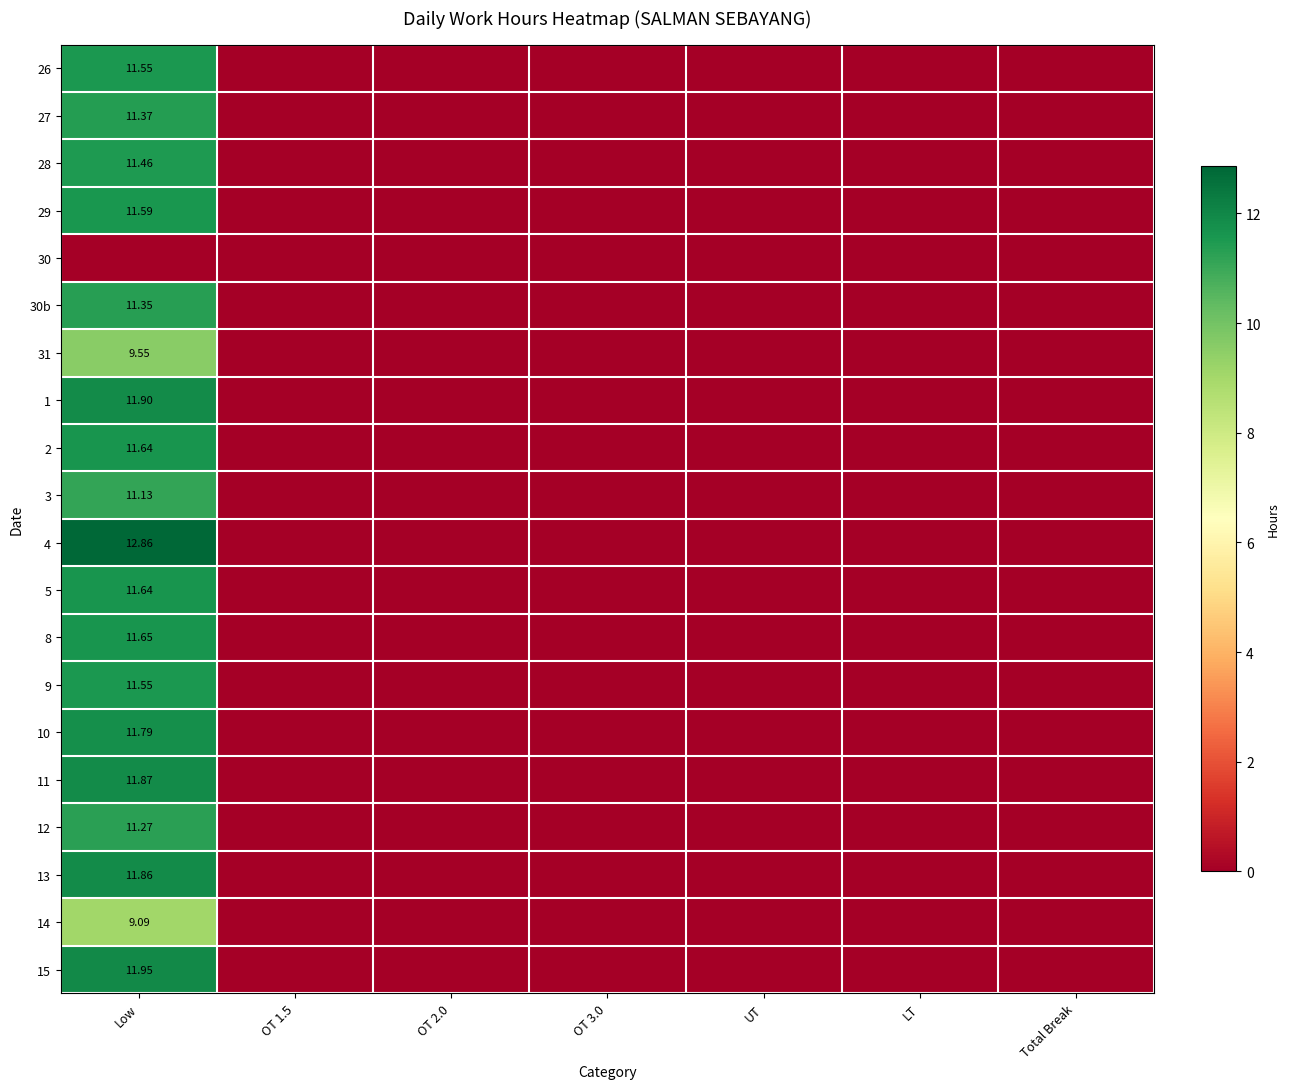

Is the value of 31 at Low greater than the value of 5 at Low?

No